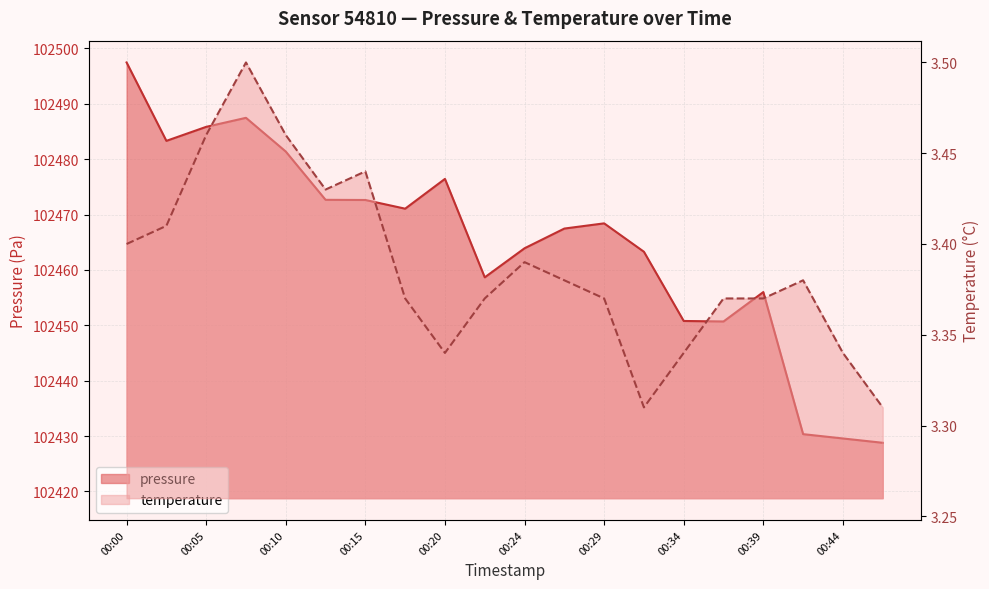

Reading right to left, transcribe all the data shown in this chart.

pressure: 00:46=102428.8	00:44=102429.6	00:41=102430.3	00:39=102456.0	00:37=102450.7	00:34=102450.8	00:32=102463.3	00:29=102468.4	00:27=102467.5	00:24=102463.9	00:22=102458.7	00:20=102476.4	00:17=102471.1	00:15=102472.6	00:12=102472.7	00:10=102481.4	00:07=102487.5	00:05=102485.8	00:03=102483.3	00:00=102497.5
temperature: 00:46=3.3	00:44=3.3	00:41=3.4	00:39=3.4	00:37=3.4	00:34=3.3	00:32=3.3	00:29=3.4	00:27=3.4	00:24=3.4	00:22=3.4	00:20=3.3	00:17=3.4	00:15=3.4	00:12=3.4	00:10=3.5	00:07=3.5	00:05=3.5	00:03=3.4	00:00=3.4